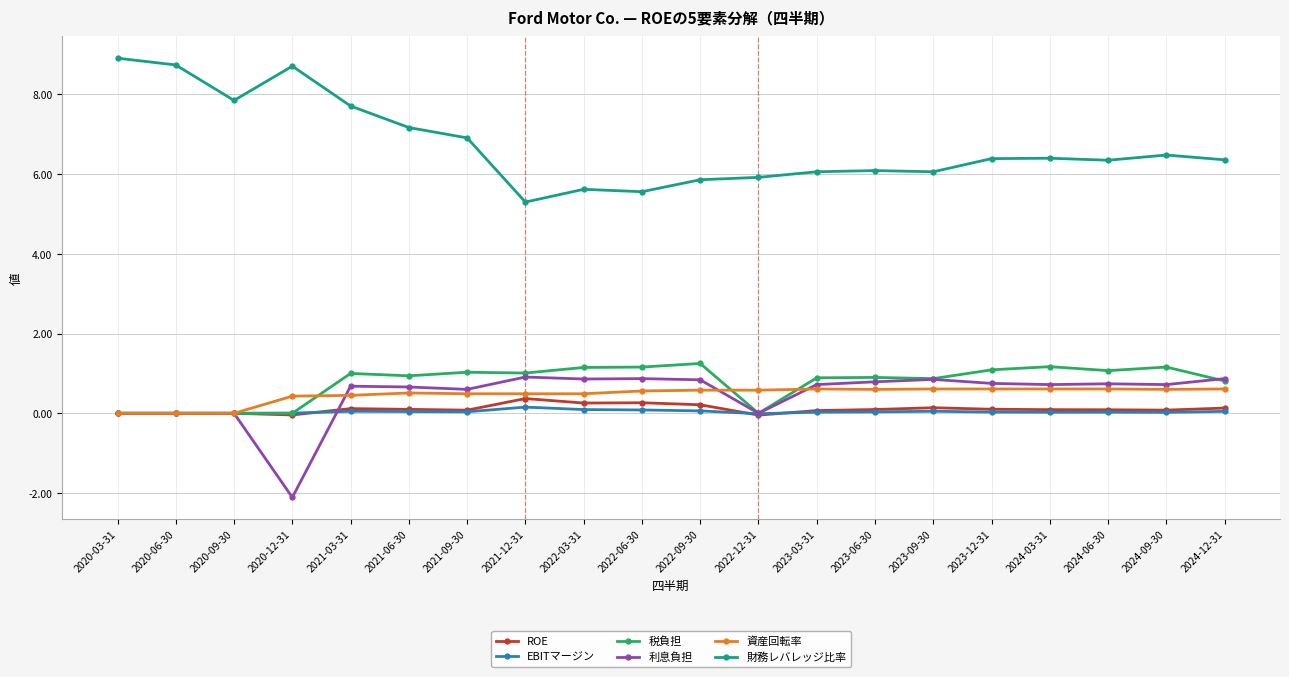

What is the difference between the maximum and minimum values in the 資産回転率 series?

0.6